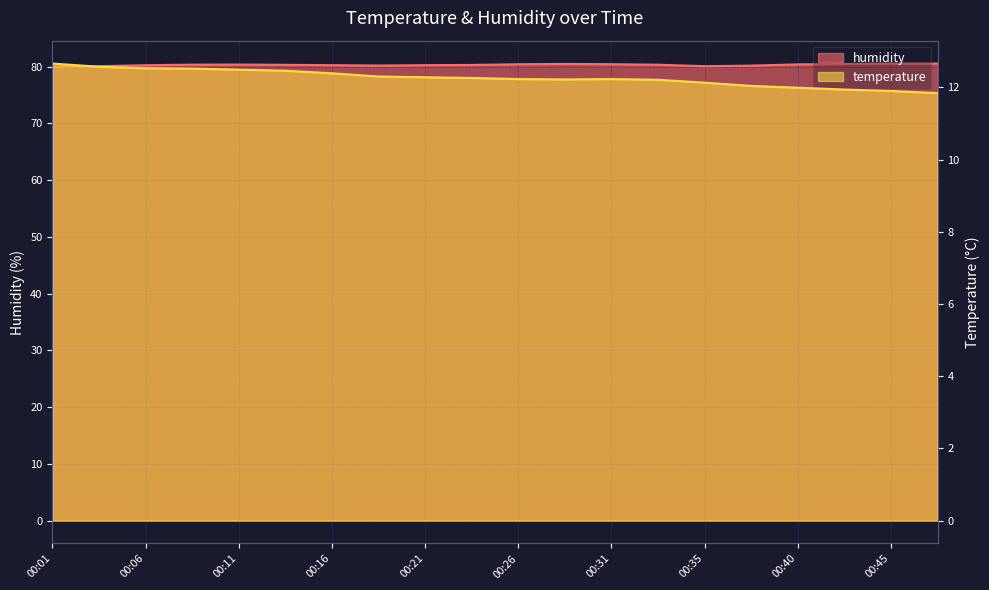

Which category has the lowest value across all series?

00:48